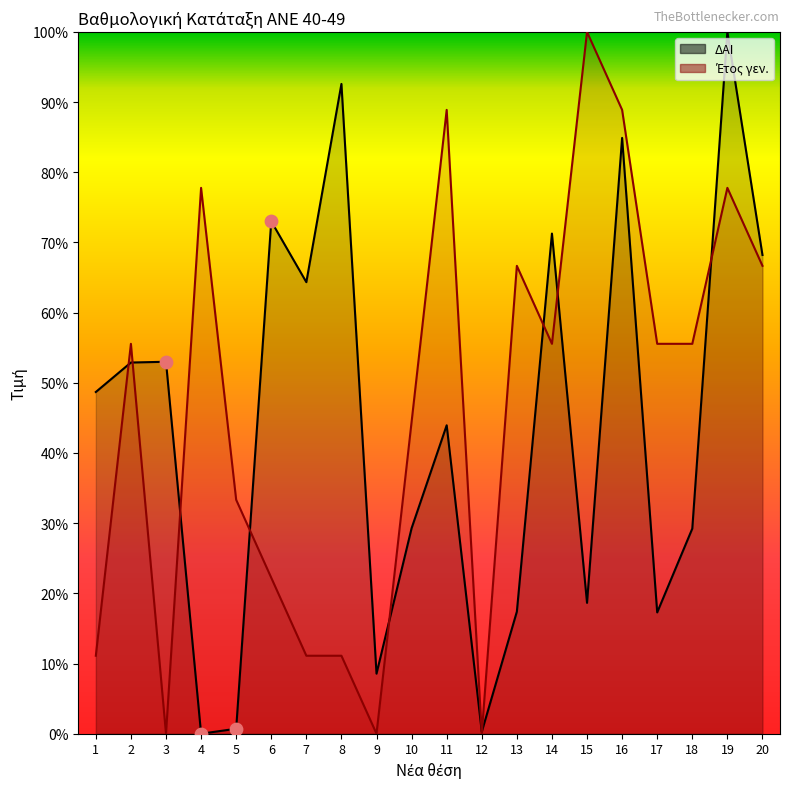

At which category is the sum across all series the highest?

19